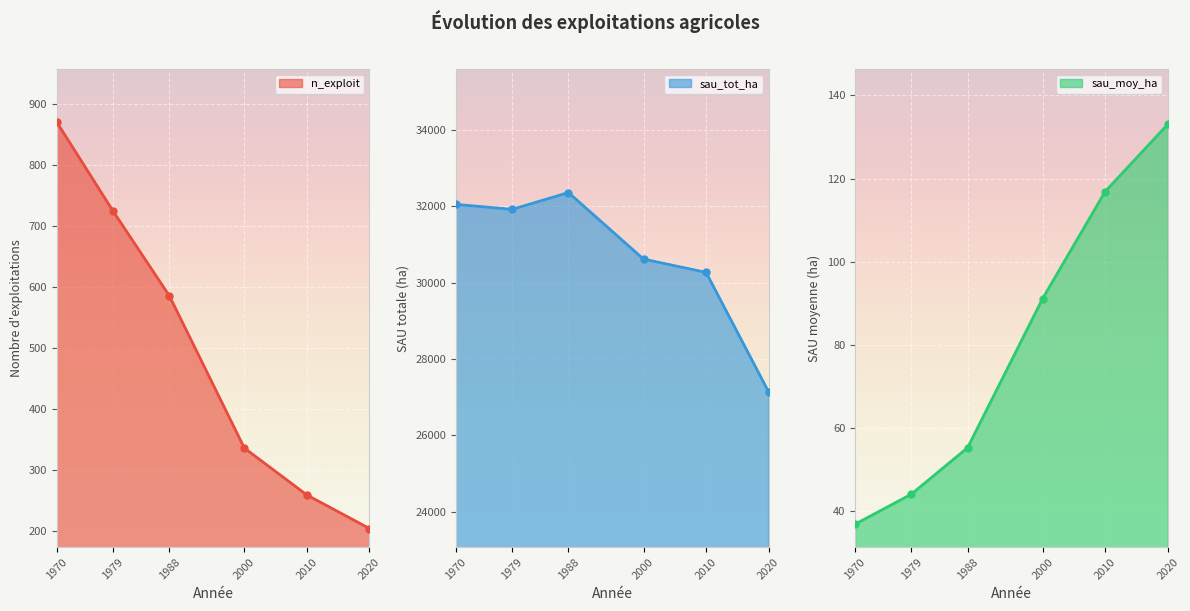

How many data points in sau_moy_ha are above 91?

3